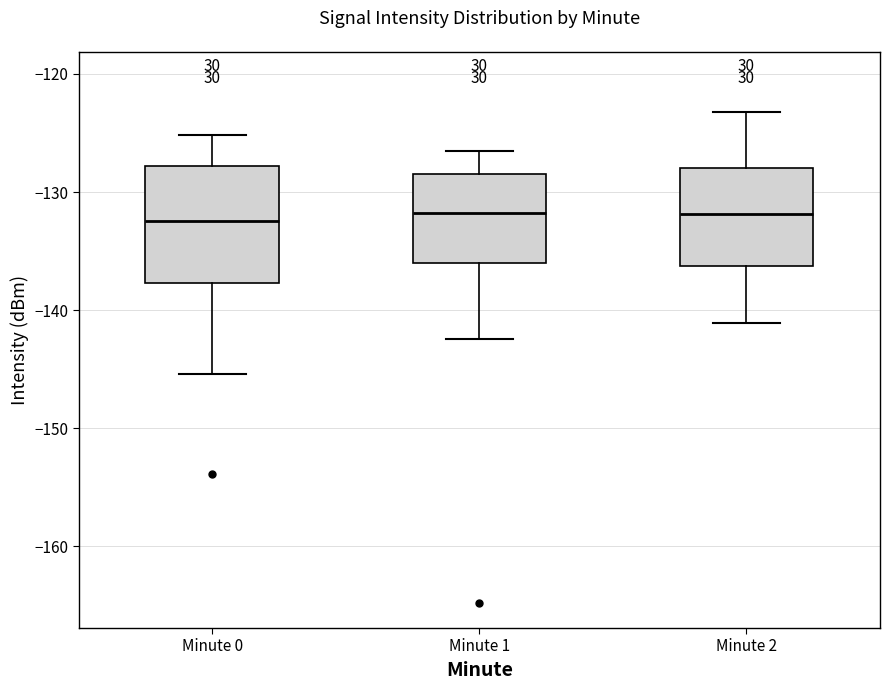

Reading left to right, read every box against the y-axis: the position of its median line, the range the box covers, and the ends of its whiskers. The values are not printed on the chart, so give them approximately, as read against the axis.

Minute 0: median -132, box -138 to -128, whiskers -145 to -125
Minute 1: median -132, box -136 to -128, whiskers -142 to -127
Minute 2: median -132, box -136 to -128, whiskers -141 to -123